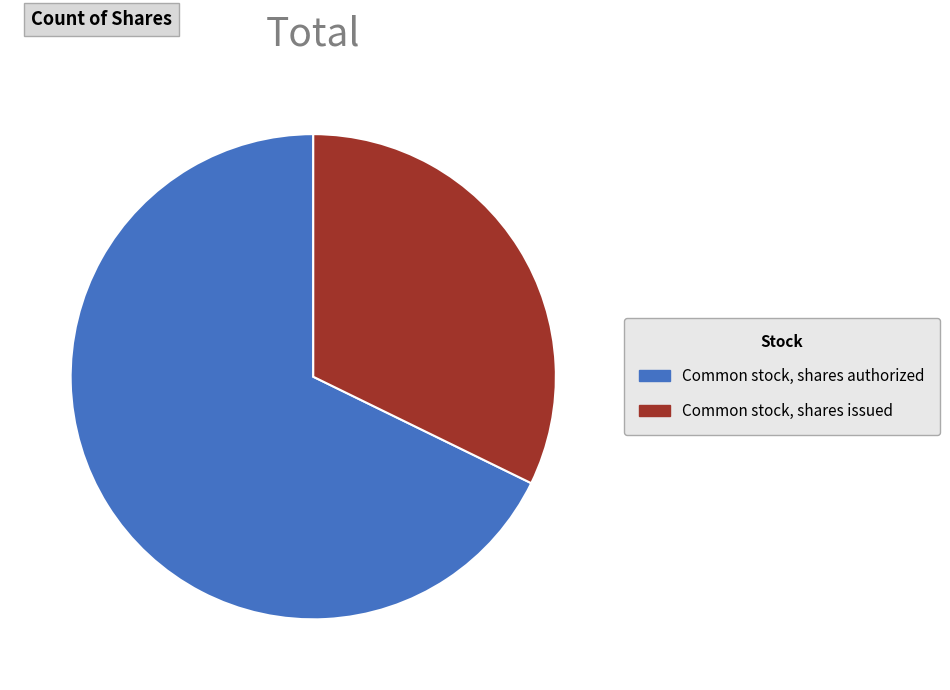

True or false: Common stock, shares issued accounts for 25% of the total.

False